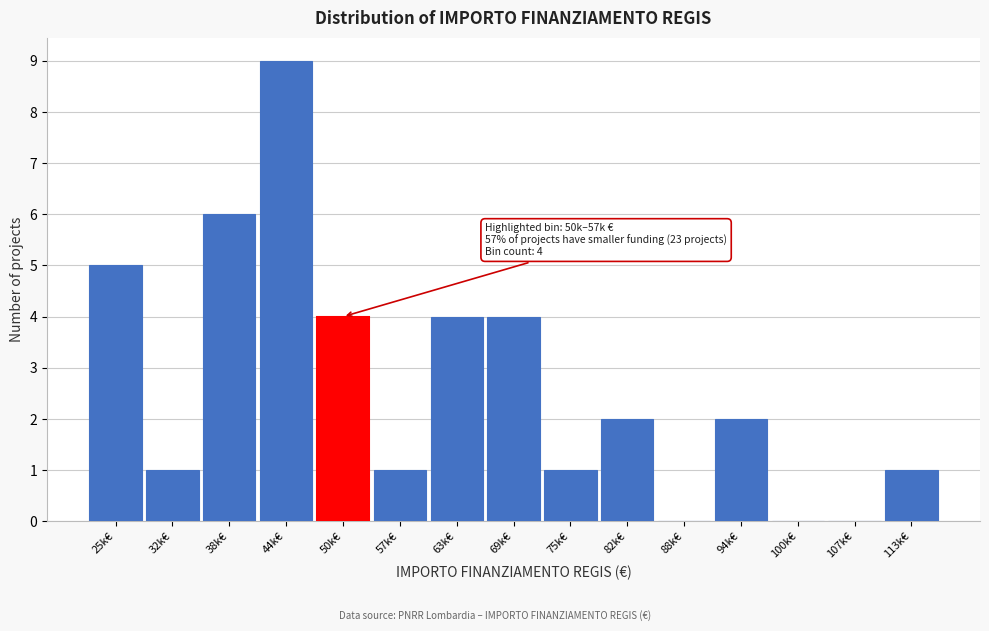

Reading left to right, what are all the values shown in this chart?

25k€=5	32k€=1	38k€=6	44k€=9	50k€=4	57k€=1	63k€=4	69k€=4	75k€=1	82k€=2	88k€=0	94k€=2	100k€=0	107k€=0	113k€=1